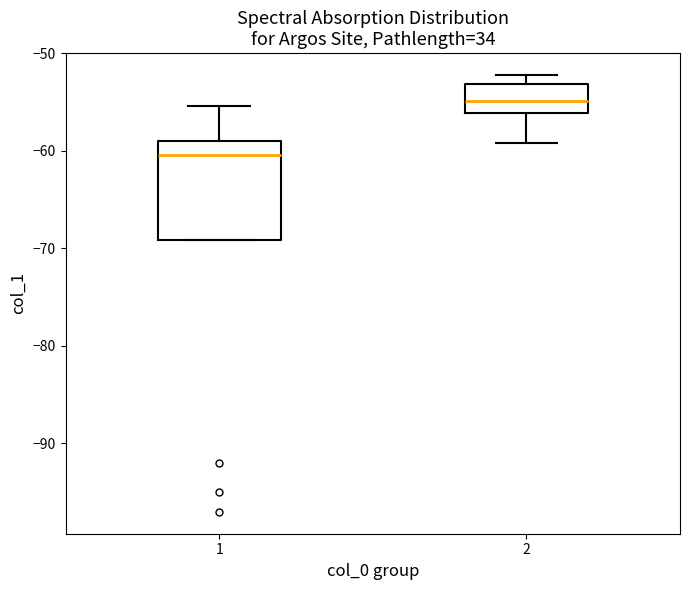

Reading left to right, transcribe this box plot: for each box, give where its median line is, the range the box spans, and where its two whiskers end, as read against the y-axis. The values are not printed on the chart, so give them approximately, as read against the axis.

1: median -60, box -69 to -59, whiskers -69 to -55
2: median -55, box -56 to -53, whiskers -59 to -52